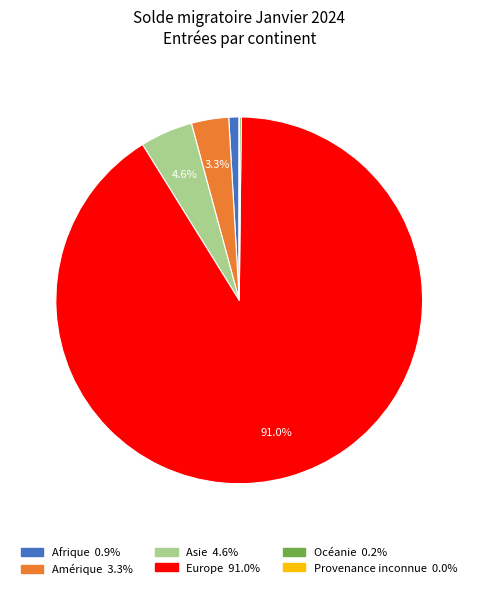

Which category accounts for the majority?

Europe